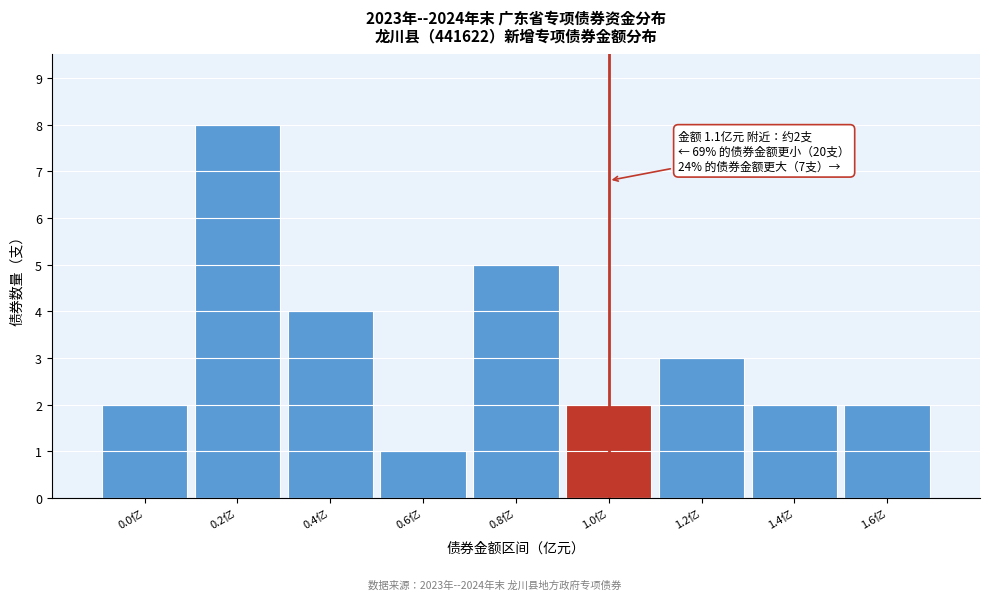

Reading right to left, extract all data points from this chart.

1.6亿=2	1.4亿=2	1.2亿=3	1.0亿=2	0.8亿=5	0.6亿=1	0.4亿=4	0.2亿=8	0.0亿=2